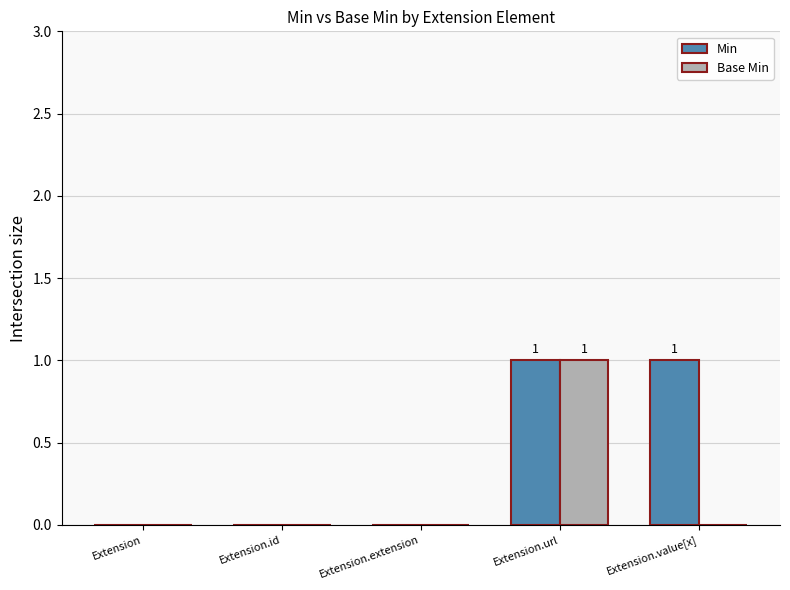

Which series has the largest total across all categories?

Min